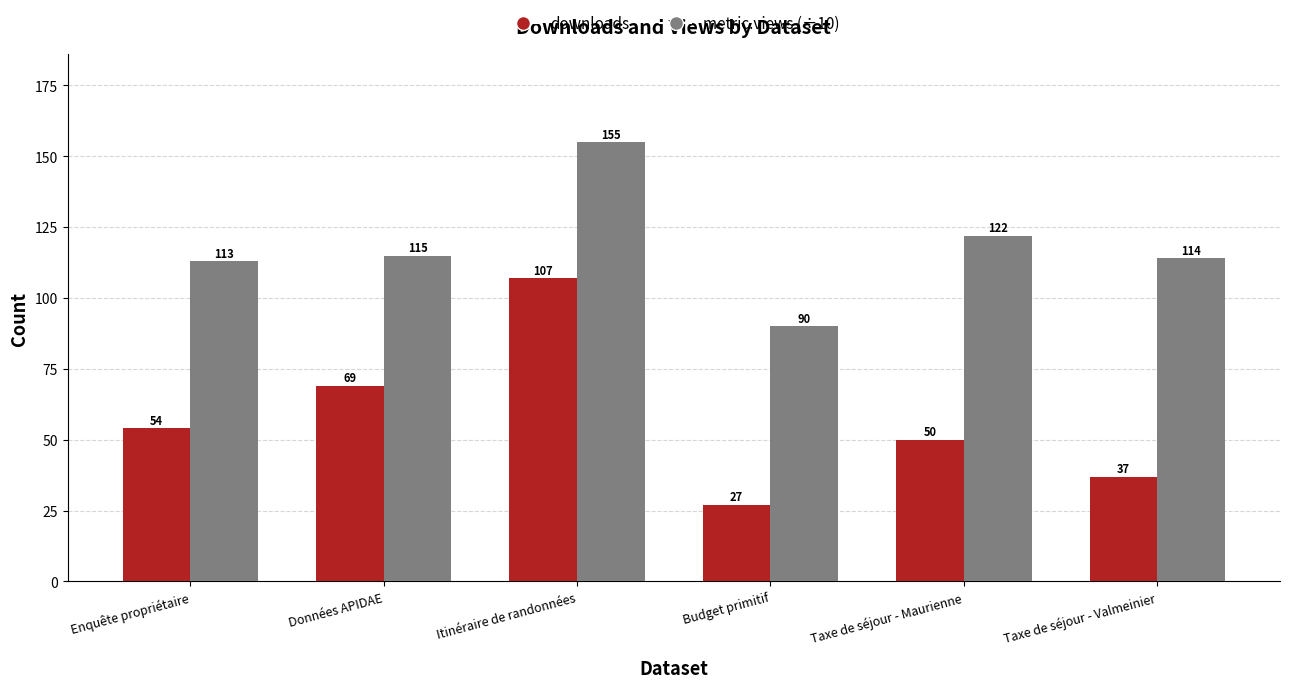

What is the sum of all downloads values?

344